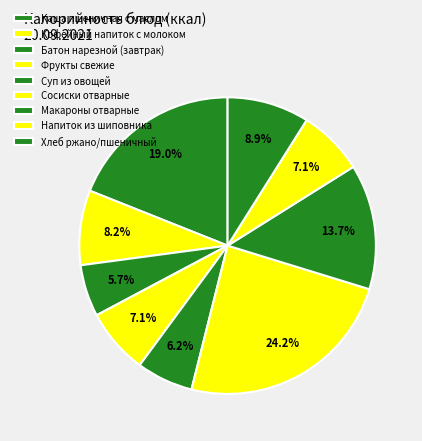

Is it true that Хлеб ржано/пшеничный is 9% of the pie?

True